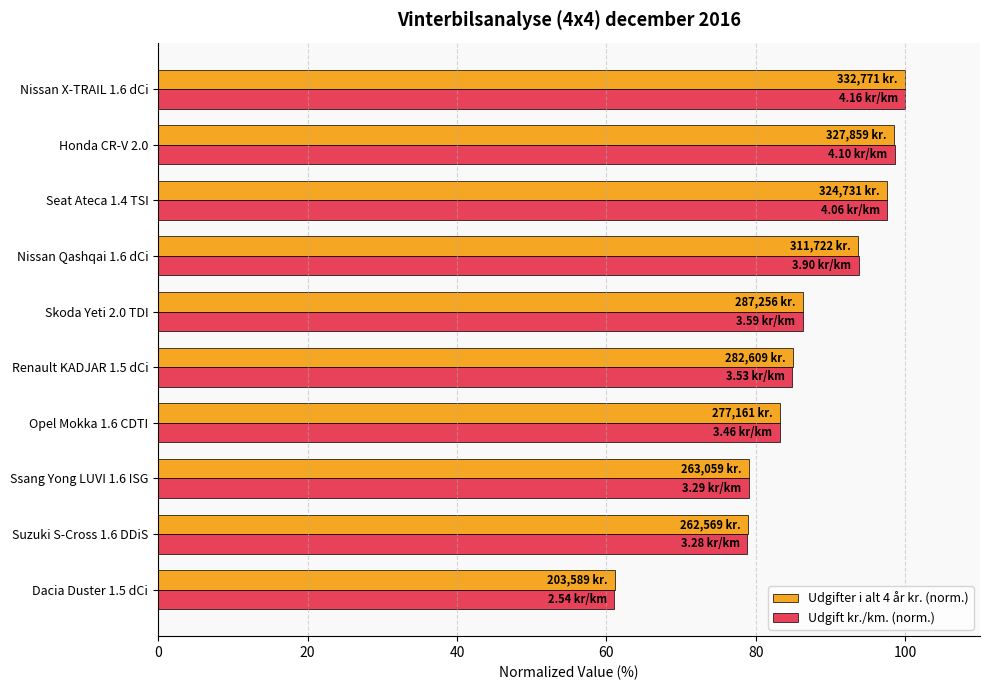

What is the sum of all Udgift kr./km. (norm.) values?

863.2